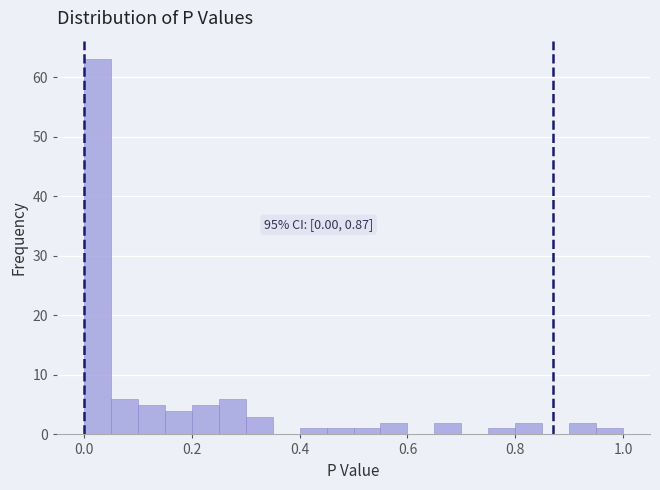

Read against the x-axis, roughly where is the centre of the tallest bar?

0.02